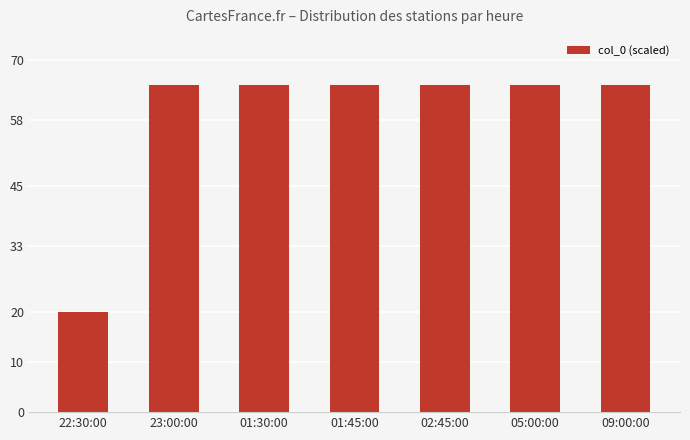

The value at 23:00:00 is 39.5. True or false?

False